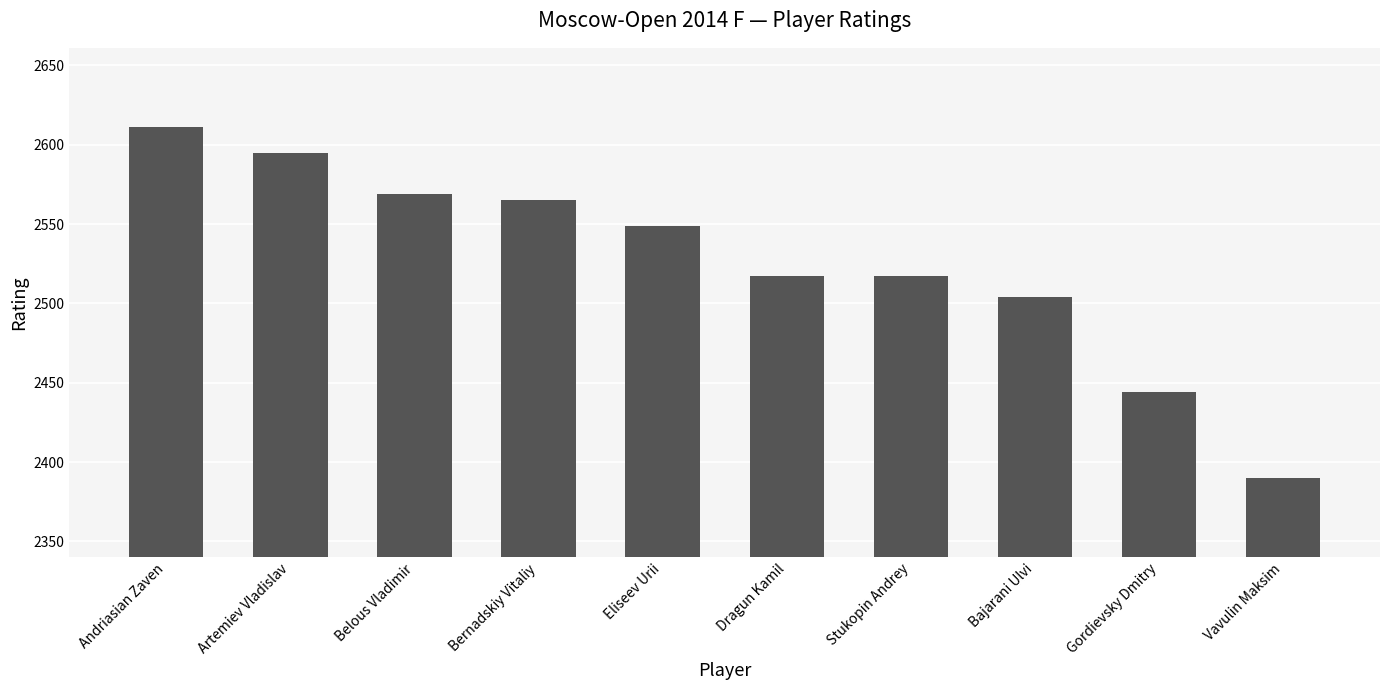

The value at Dragun Kamil is 643. True or false?

False